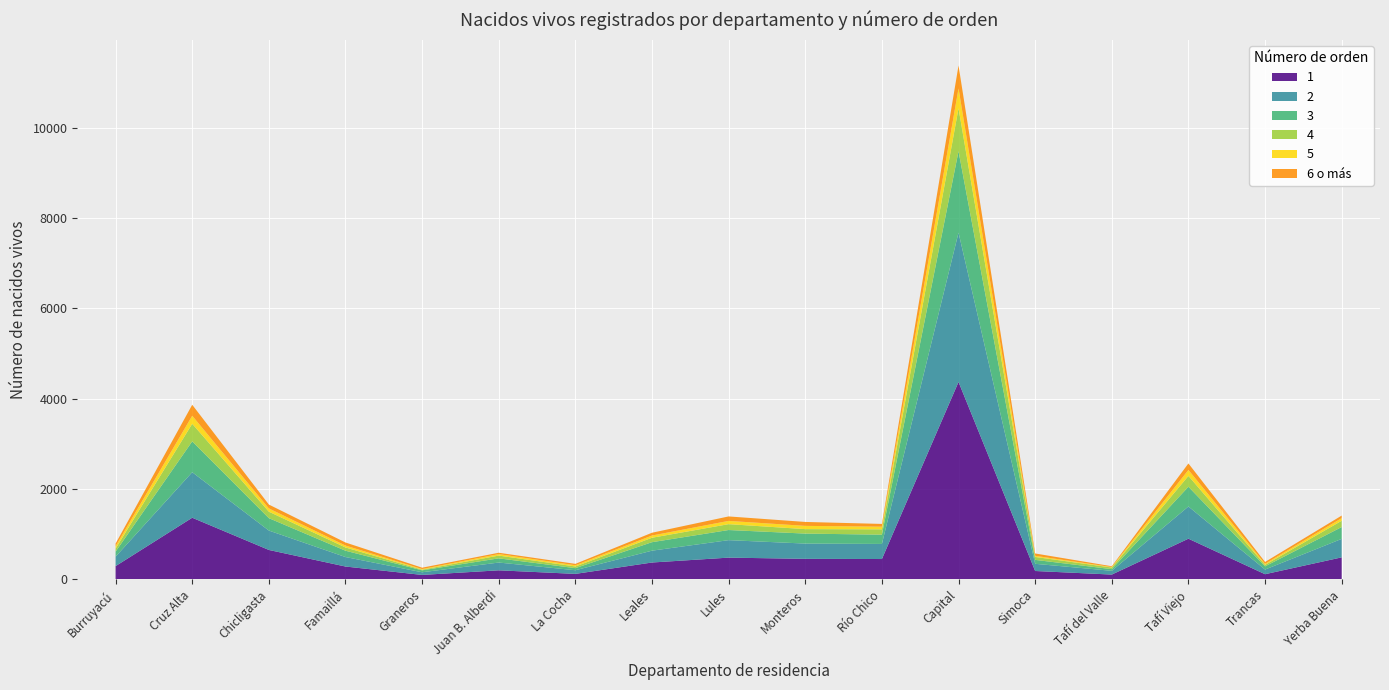

Reading left to right, transcribe all the data shown in this chart.

1: 296	1367	654	287	101	203	124	376	484	457	453	4373	188	109	903	117	490
2: 209	1008	429	210	59	172	81	262	387	338	334	3305	159	83	713	103	409
3: 112	682	275	140	43	93	46	188	224	221	205	1803	87	37	437	71	262
4: 67	390	143	72	14	61	37	98	130	99	118	951	65	36	240	32	139
5: 51	178	72	42	14	33	27	49	72	72	59	439	25	11	132	24	58
6 o más: 61	243	86	68	30	30	31	62	99	87	61	508	52	17	144	41	57